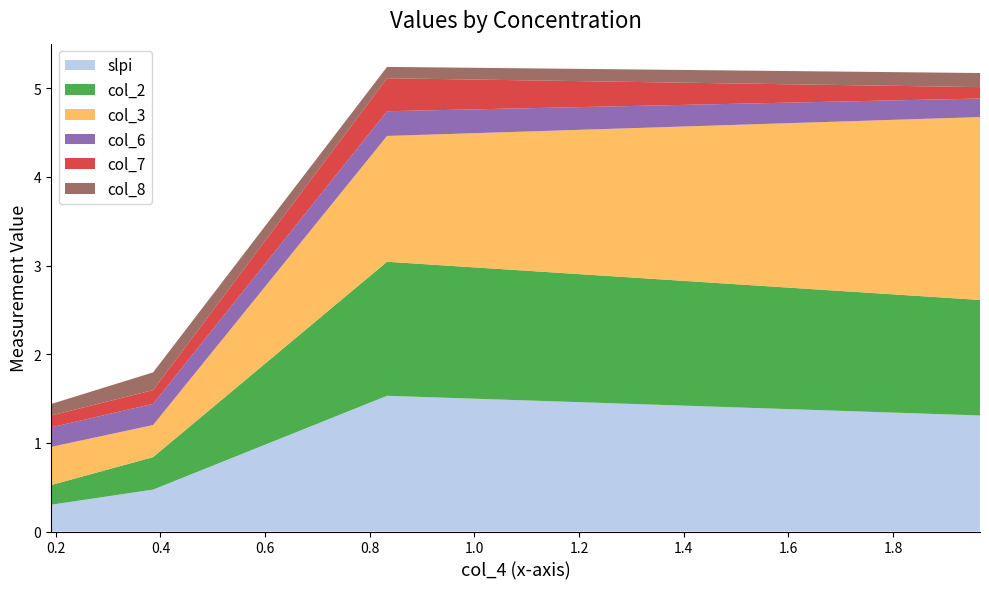

Reading right to left, transcribe all the data shown in this chart.

slpi: 1 ug=1.3	100 ng=1.5	10 ng=0.5	1 ng=0.3
col_2: 1 ug=1.3	100 ng=1.5	10 ng=0.4	1 ng=0.2
col_3: 1 ug=2.1	100 ng=1.4	10 ng=0.4	1 ng=0.4
col_6: 1 ug=0.2	100 ng=0.3	10 ng=0.2	1 ng=0.2
col_7: 1 ug=0.1	100 ng=0.4	10 ng=0.2	1 ng=0.1
col_8: 1 ug=0.2	100 ng=0.1	10 ng=0.2	1 ng=0.1